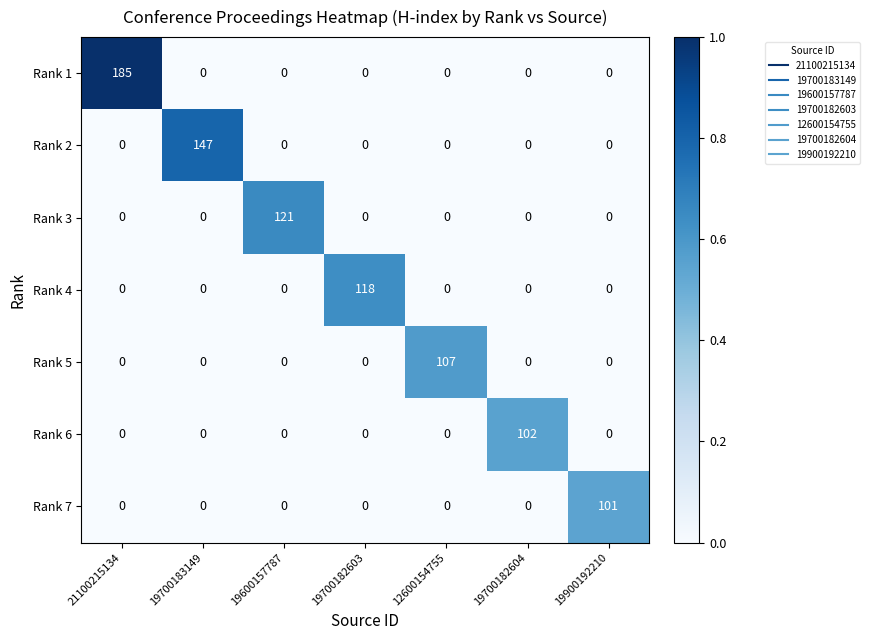

What is the sum of the Rank 1 values at 12600154755 and 21100215134?

185